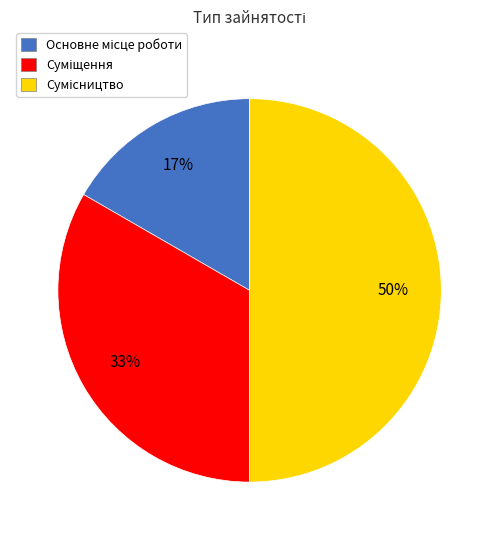

To the nearest percent, what is the difference between the largest and smallest slice percentages?

33%